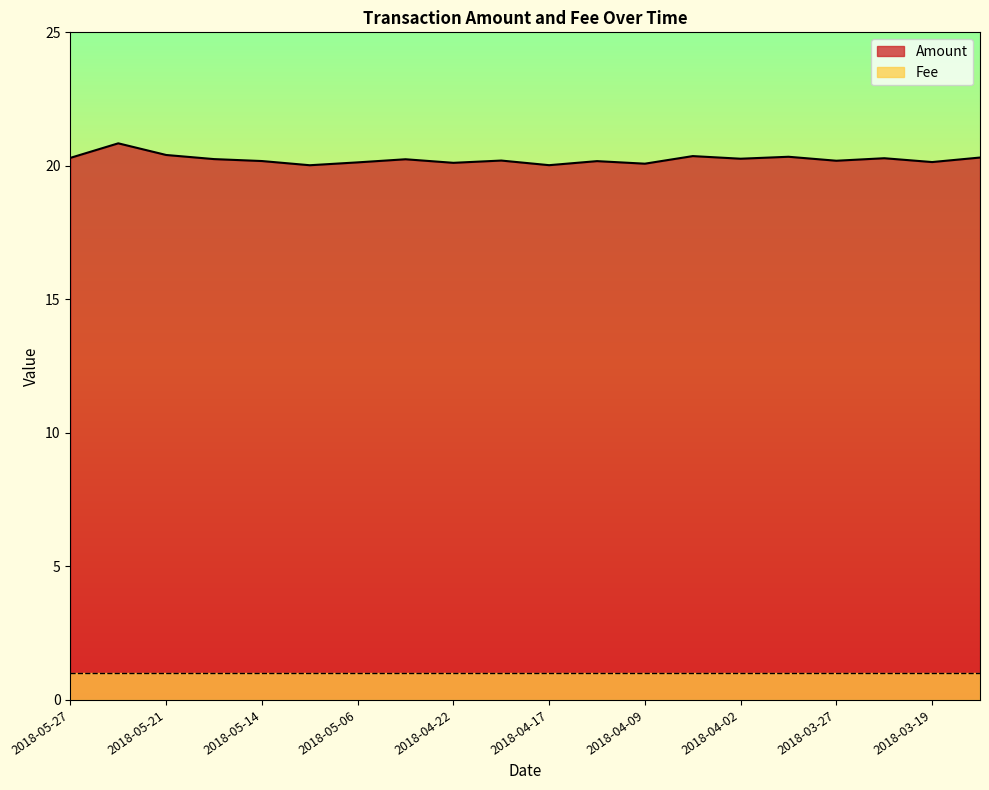

What is the value of the 18th point from the left?

20.3